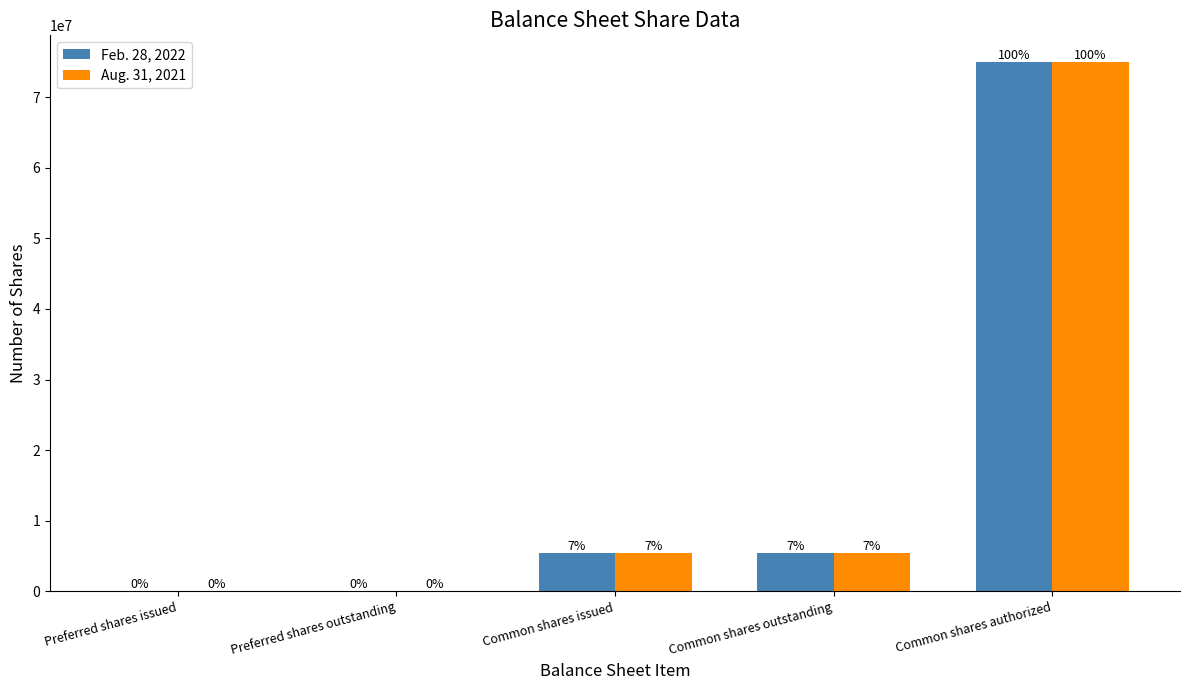

Which label corresponds to the largest value in the chart?

Common shares authorized